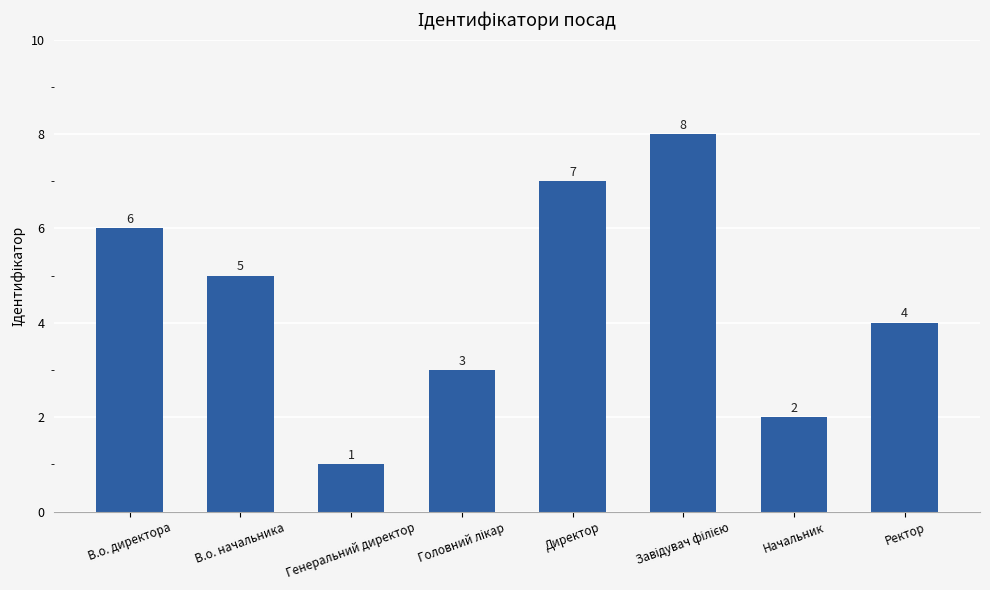

The chart shows a value of 1 at Ректор. True or false?

False